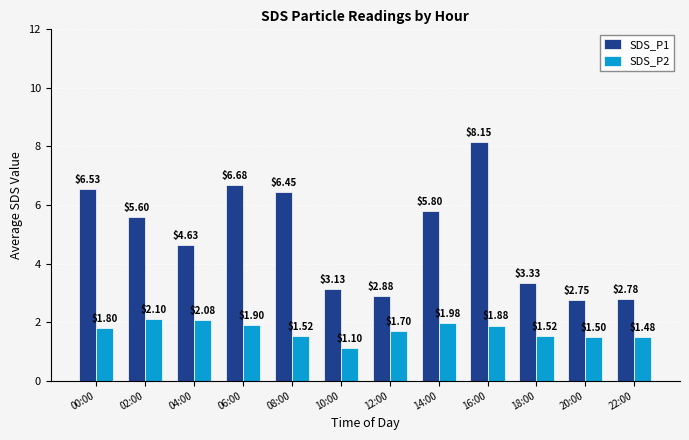

At 12:00, list the series in order from smallest to largest.

SDS_P2, SDS_P1